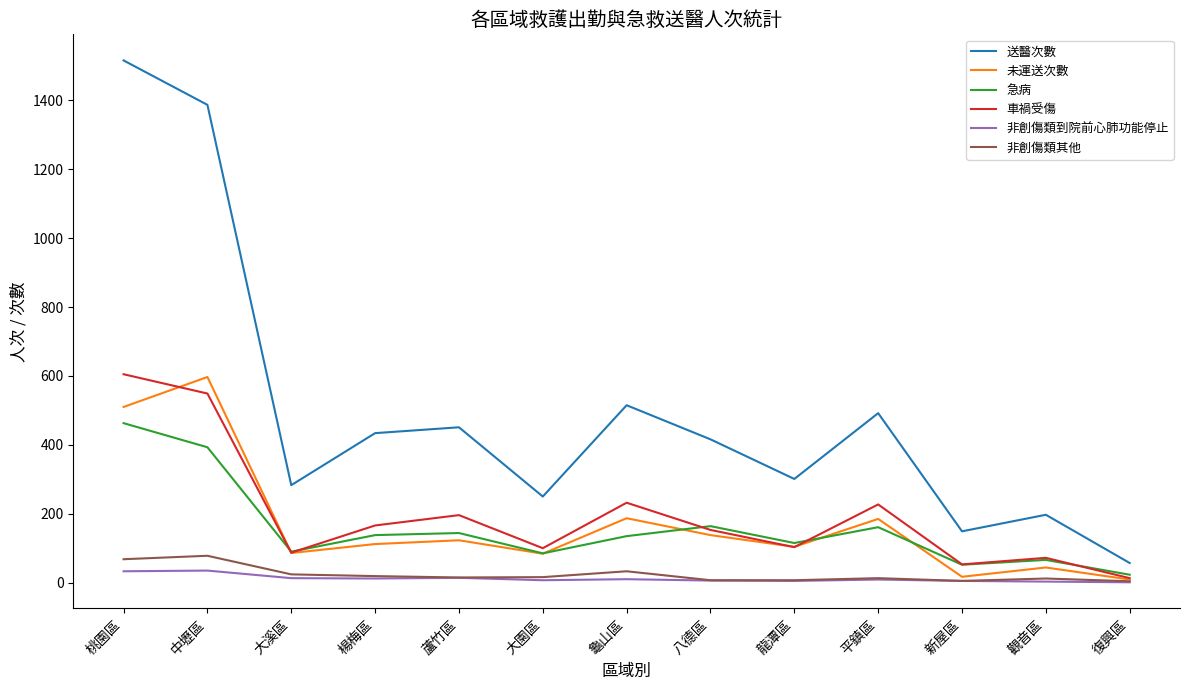

What is the difference between the 非創傷類其他 values at 中壢區 and 楊梅區?

59